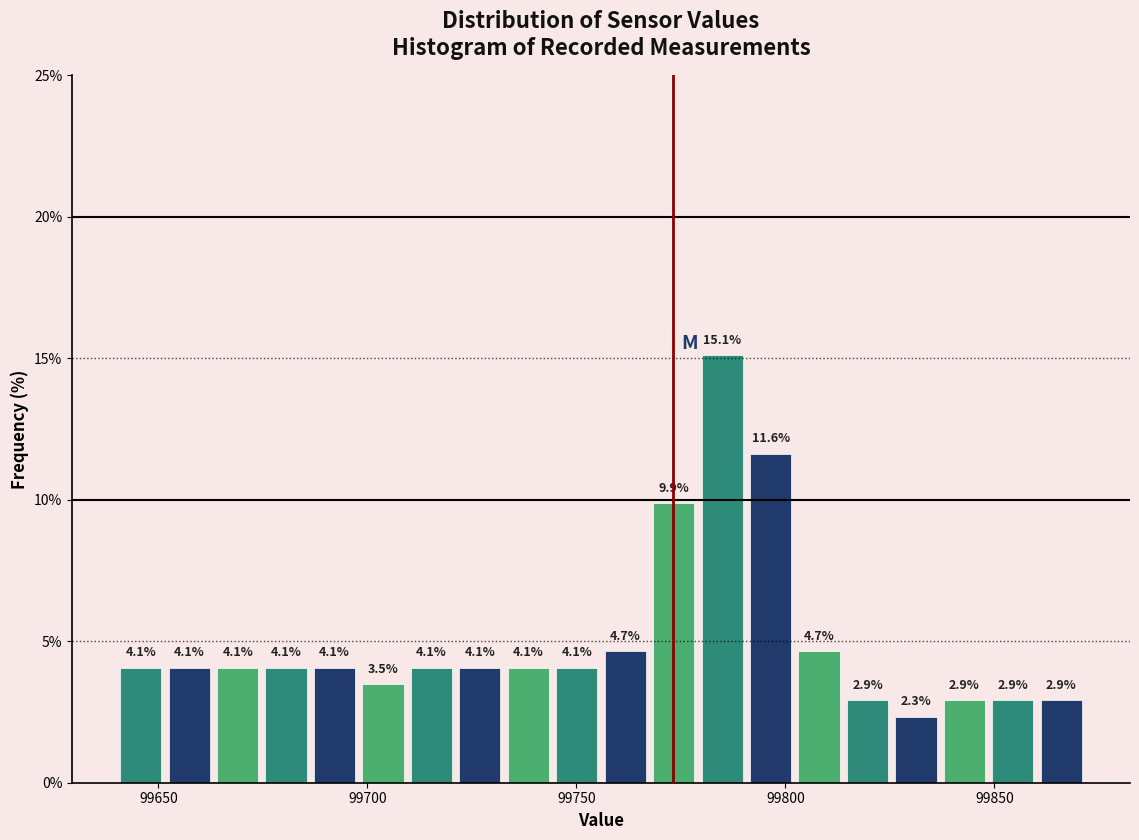

Around what value on the x-axis is the tallest bar? Give the approximate position of its centre, as read against the axis.

99785